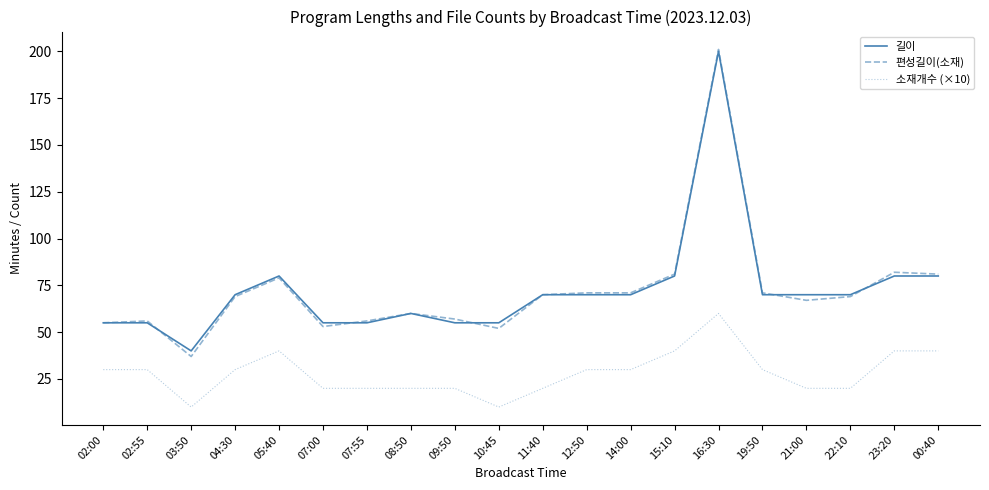

True or false: 소재개수 (×10) and 길이 intersect in this chart.

False